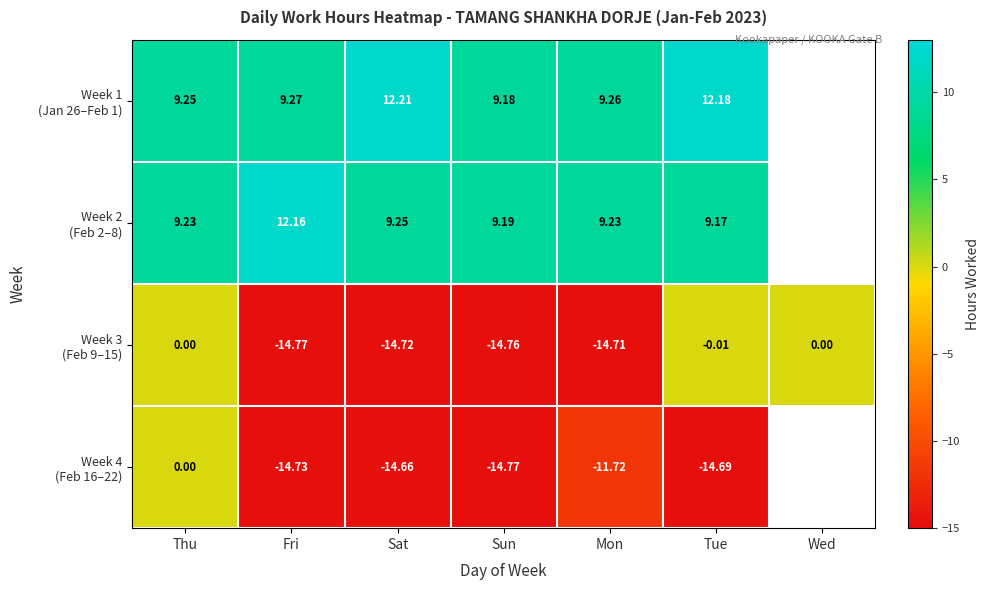

Which series has the widest spread of values?

Week 3 (Feb 9–15)